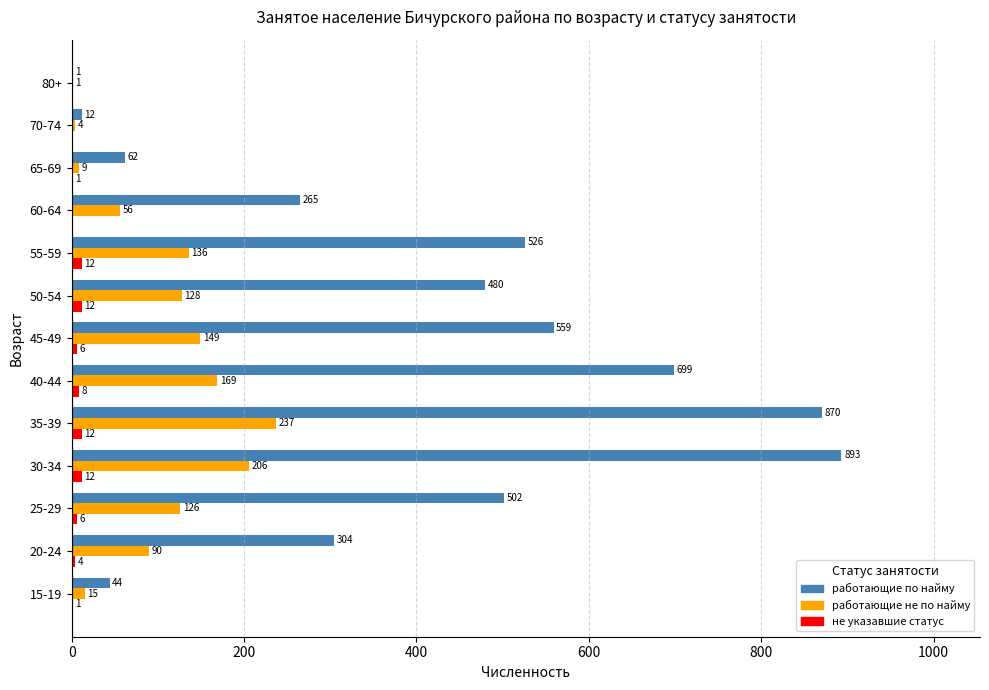

What is the maximum value shown in the chart?

893